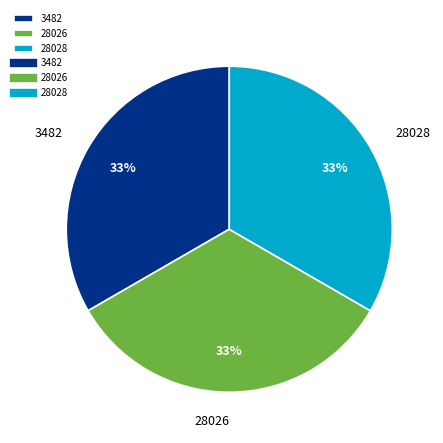

Do 28028 and 28026 together represent more than half of the pie?

Yes